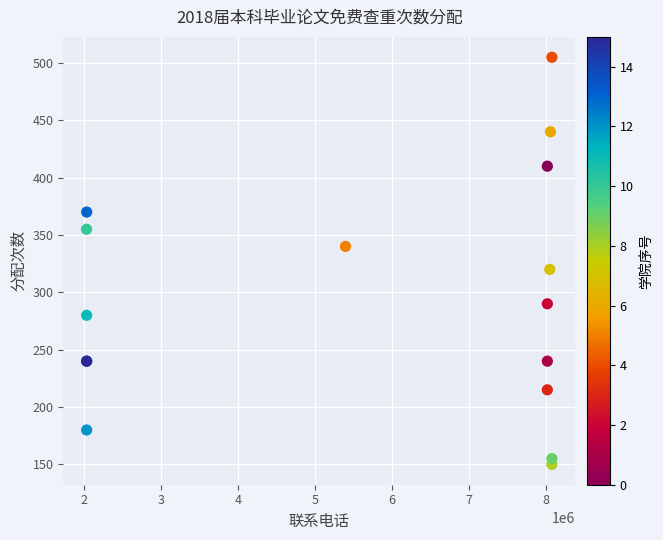

What Y value in the scatter plot is closest to 327?

320